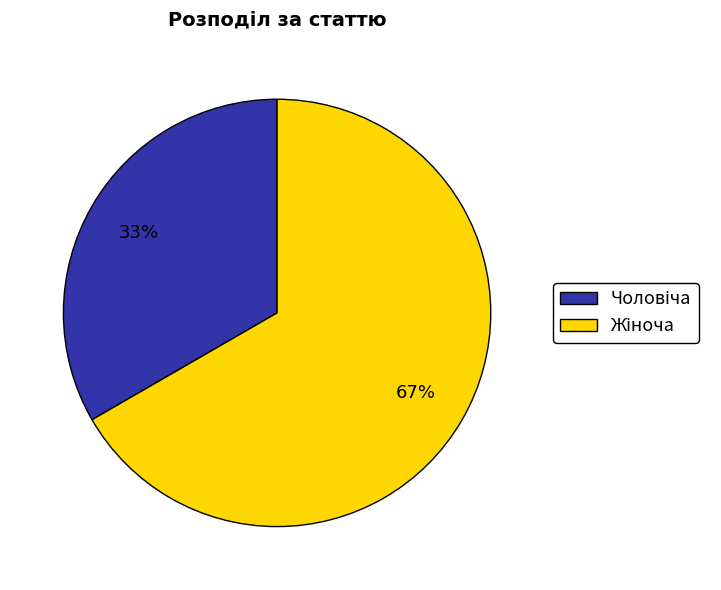

Is there a majority slice in this chart?

Yes